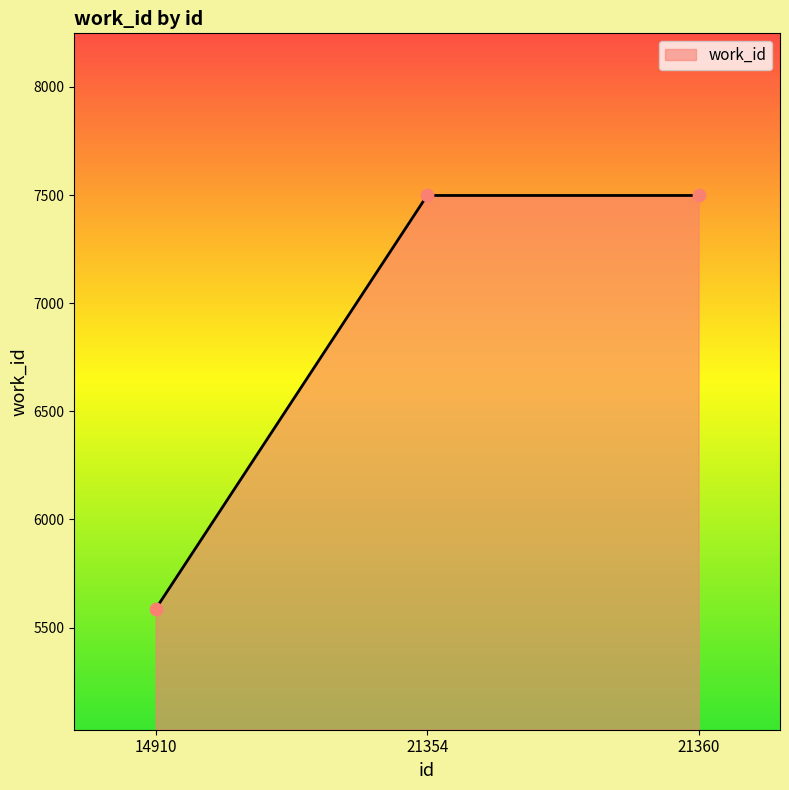

Which has a higher value, 21360 or 14910?

21360